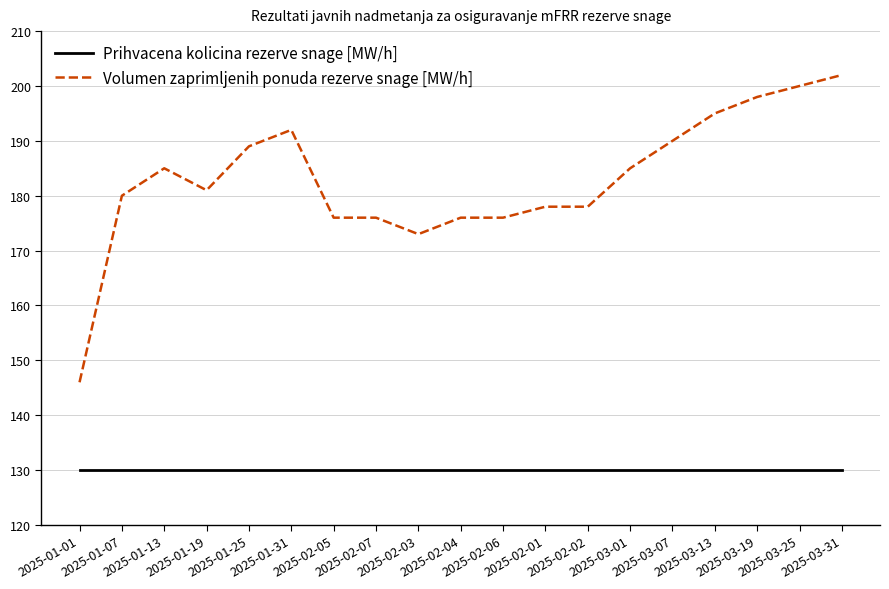

What is the smallest value displayed?

130